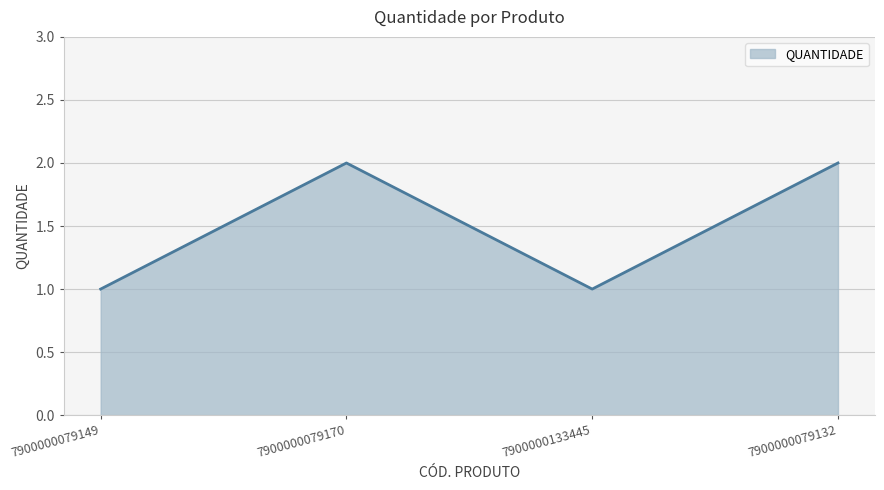

True or false: the data shows 2 at 7900000079132.

True